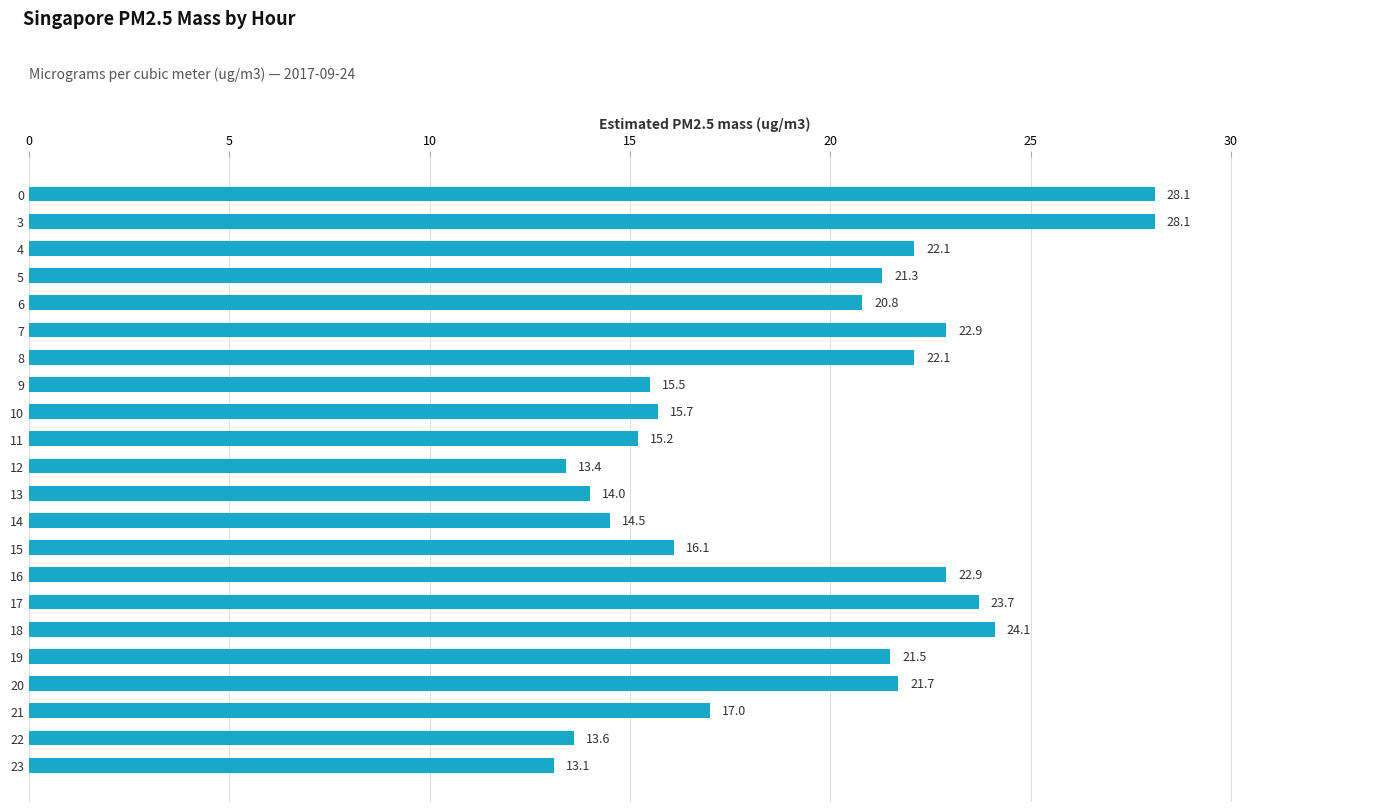

What is the sum of all values?

427.4